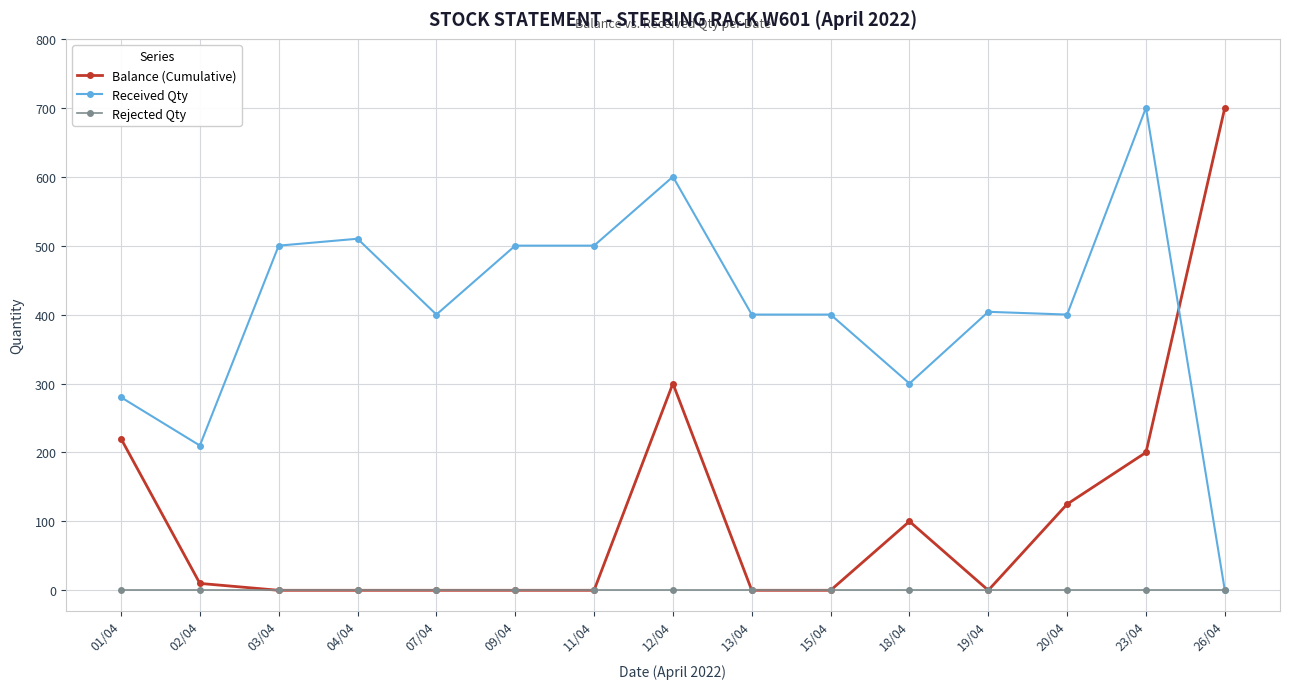

How many data points in Balance (Cumulative) are above 0?

7